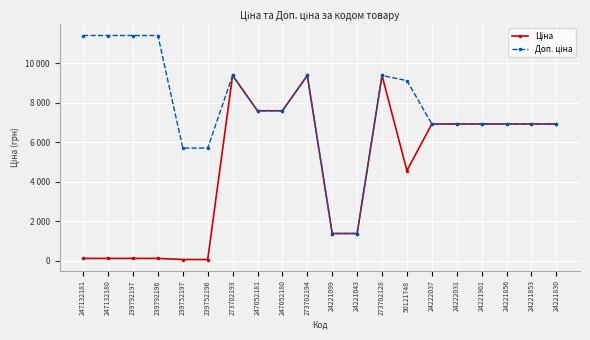

How many values in the Ціна series are below 6925?

9